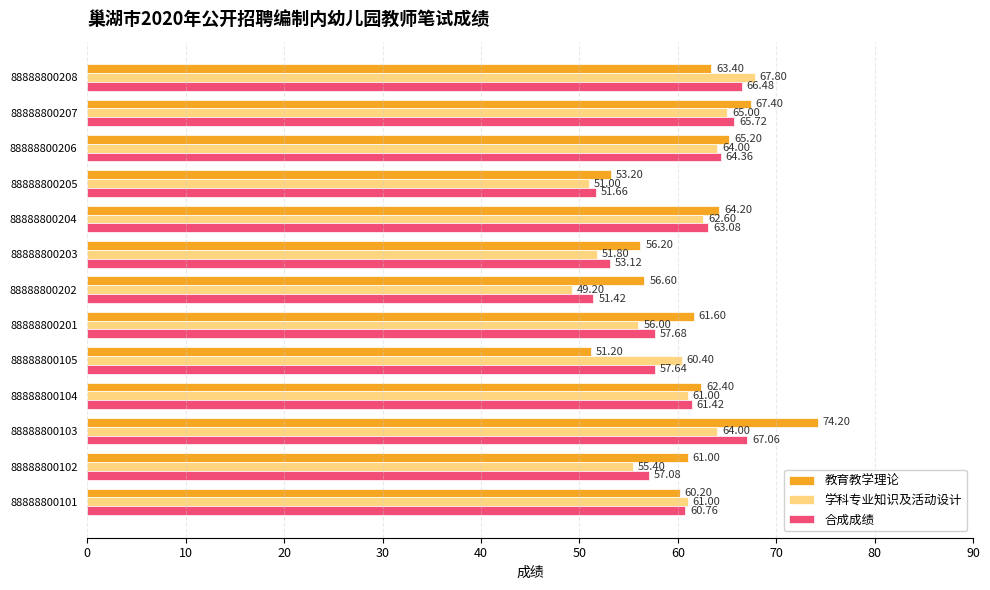

Between 88888800104 and 88888800203, which series saw the biggest shift?

学科专业知识及活动设计